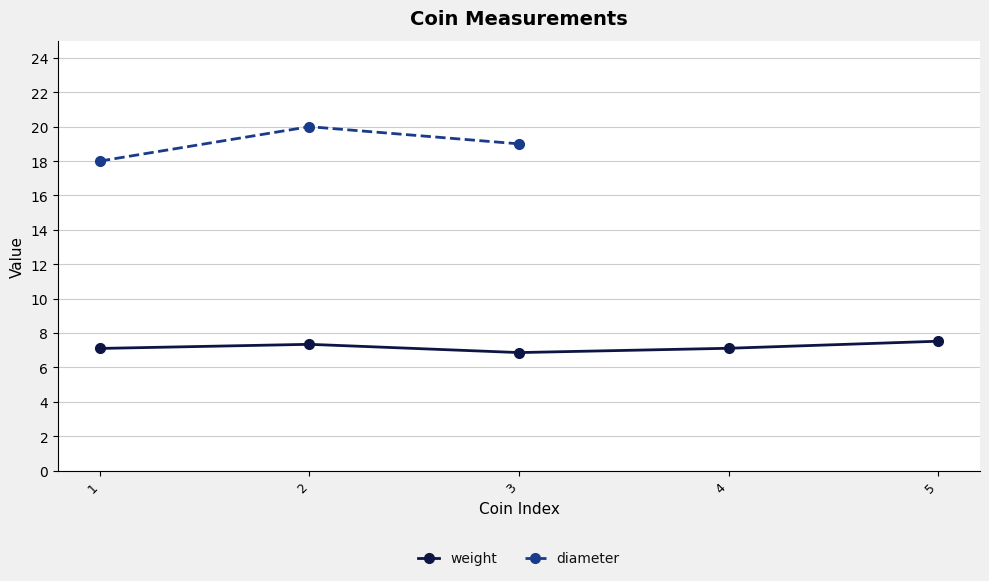

Which series has the widest spread of values?

diameter